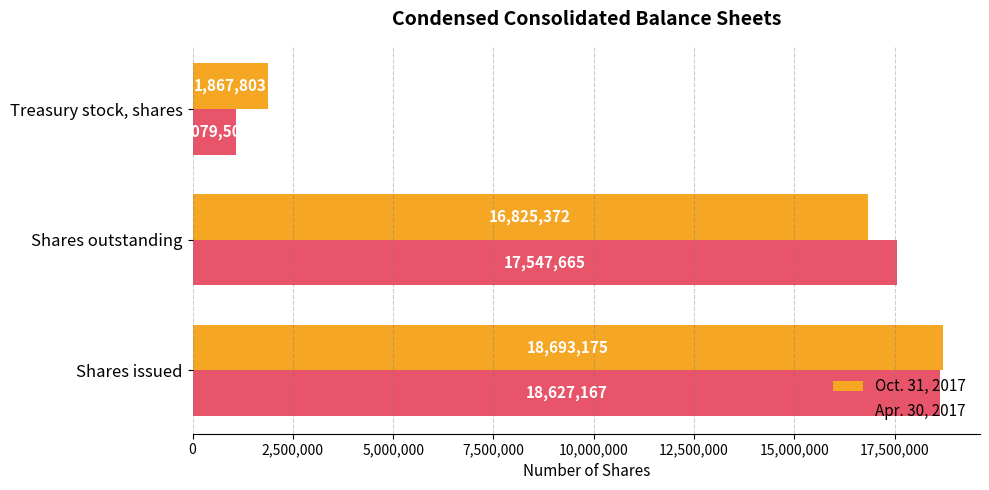

Rank the series by their average value, from lowest to highest.

Apr. 30, 2017, Oct. 31, 2017